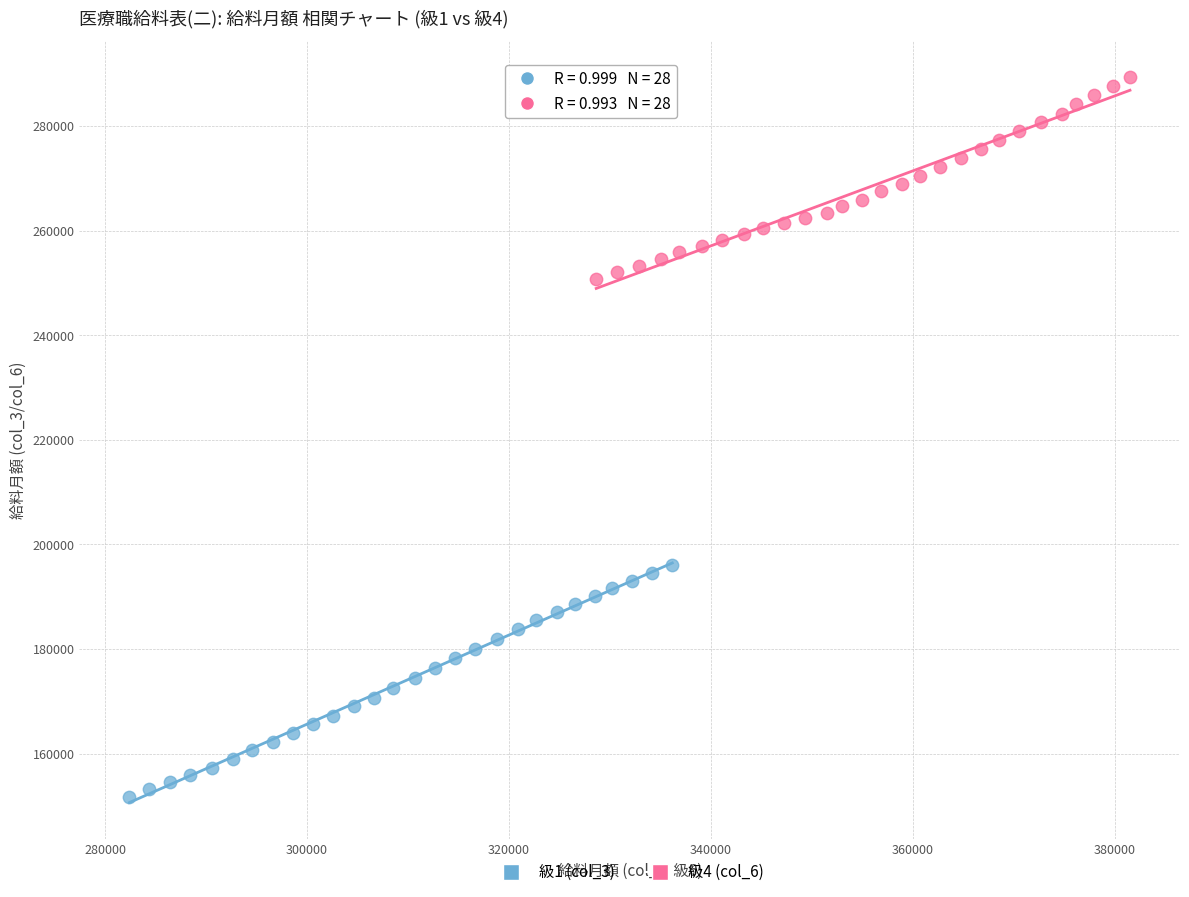

Which series has the widest spread of Y values?

級1 (col_3)